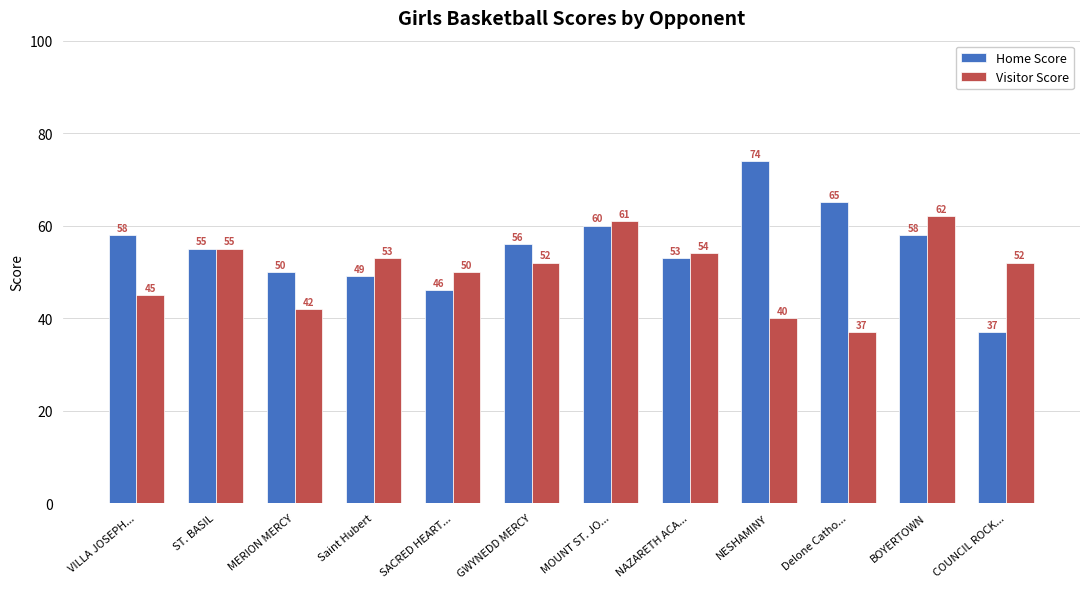

Rank the series by their average value, from lowest to highest.

Visitor Score, Home Score